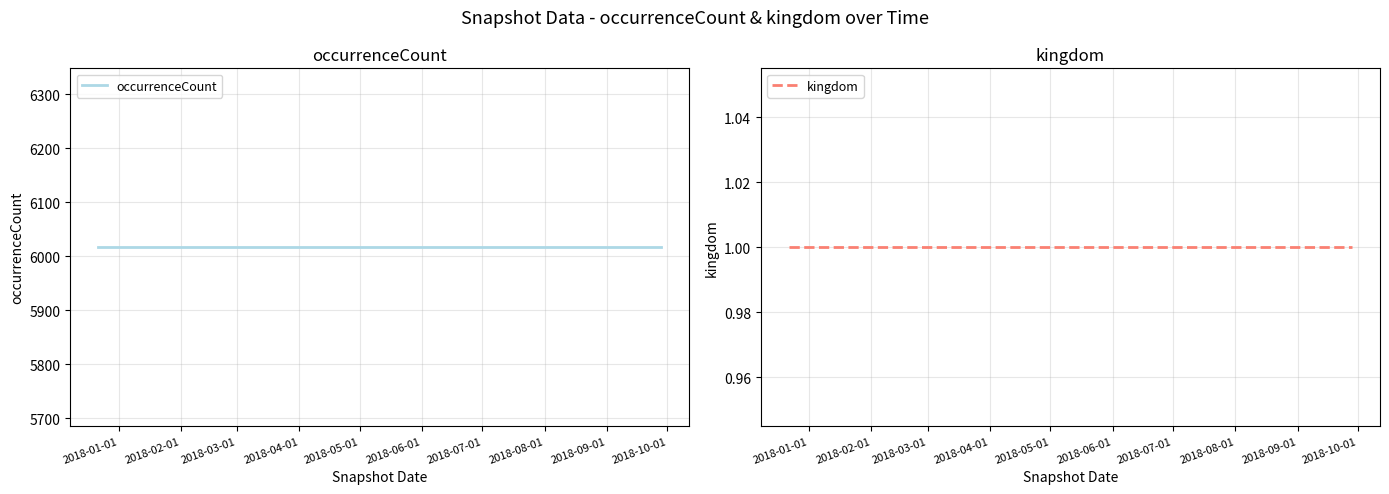

Reading left to right, list all the values displayed in this chart.

occurrenceCount: 6017	6017	6017	6017
kingdom: 1	1	1	1